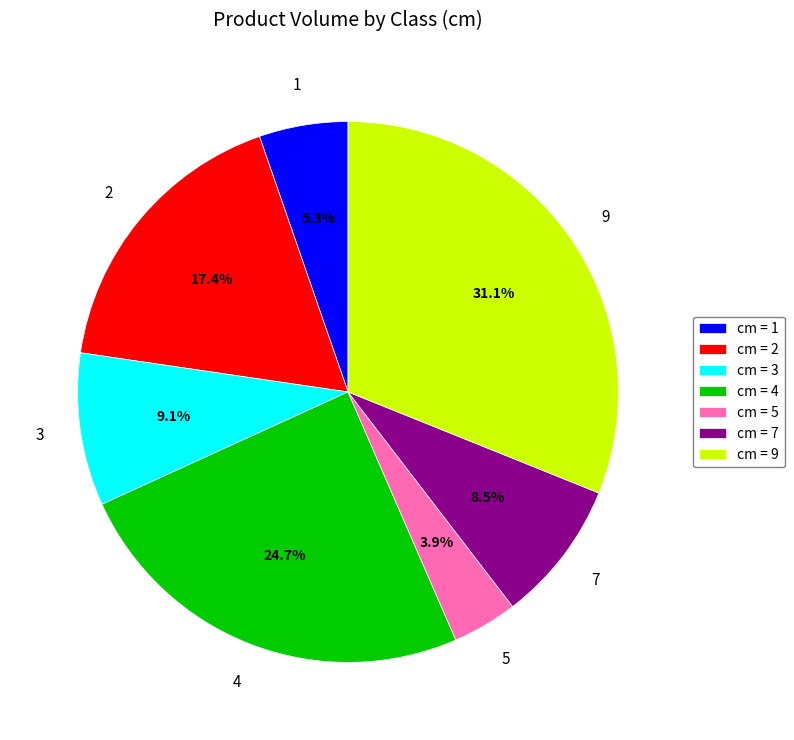

Do cm = 3 and cm = 5 together represent more than half of the pie?

No